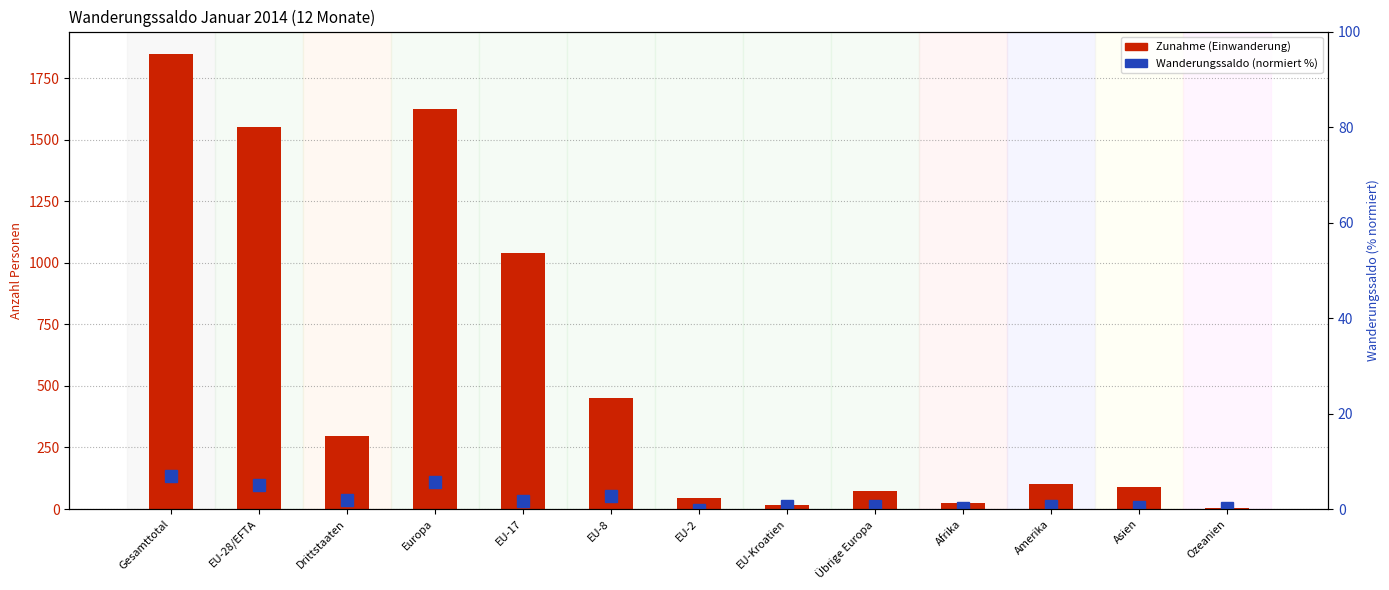

How many data points in Zunahme (Einwanderung) are above 102?

6